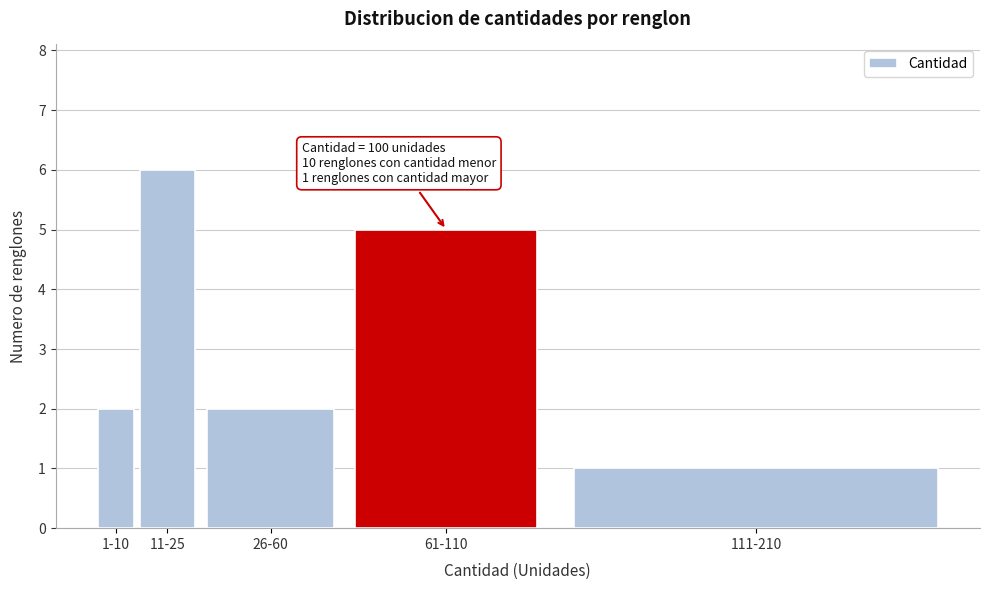

Reading left to right, transcribe all the data shown in this chart.

1-10=2	11-25=6	26-60=2	61-110=5	111-210=1